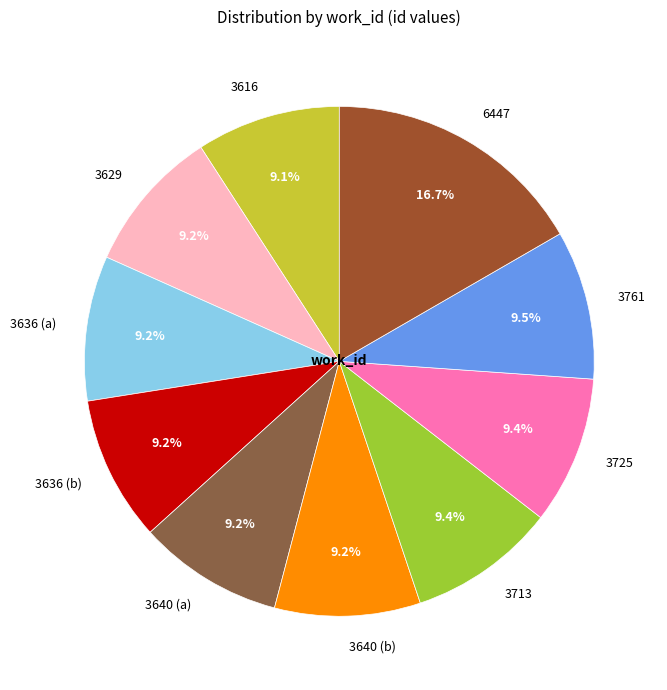

Is it true that 3725 is 9% of the pie?

True